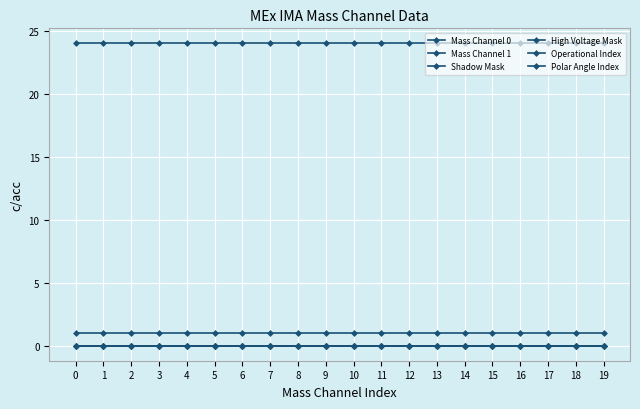

Reading left to right, transcribe all the data shown in this chart.

Mass Channel 0: 0	0	0	0	0	0	0	0	0	0	0	0	0	0	0	0	0	0	0	0
Mass Channel 1: 0	0	0	0	0	0	0	0	0	0	0	0	0	0	0	0	0	0	0	0
Shadow Mask: 0	0	0	0	0	0	0	0	0	0	0	0	0	0	0	0	0	0	0	0
High Voltage Mask: 1	1	1	1	1	1	1	1	1	1	1	1	1	1	1	1	1	1	1	1
Operational Index: 24	24	24	24	24	24	24	24	24	24	24	24	24	24	24	24	24	24	24	24
Polar Angle Index: 0	0	0	0	0	0	0	0	0	0	0	0	0	0	0	0	0	0	0	0